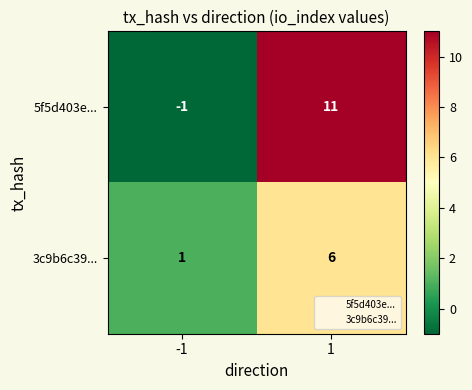

The value of 3c9b6c39... at 1 is 6. True or false?

True